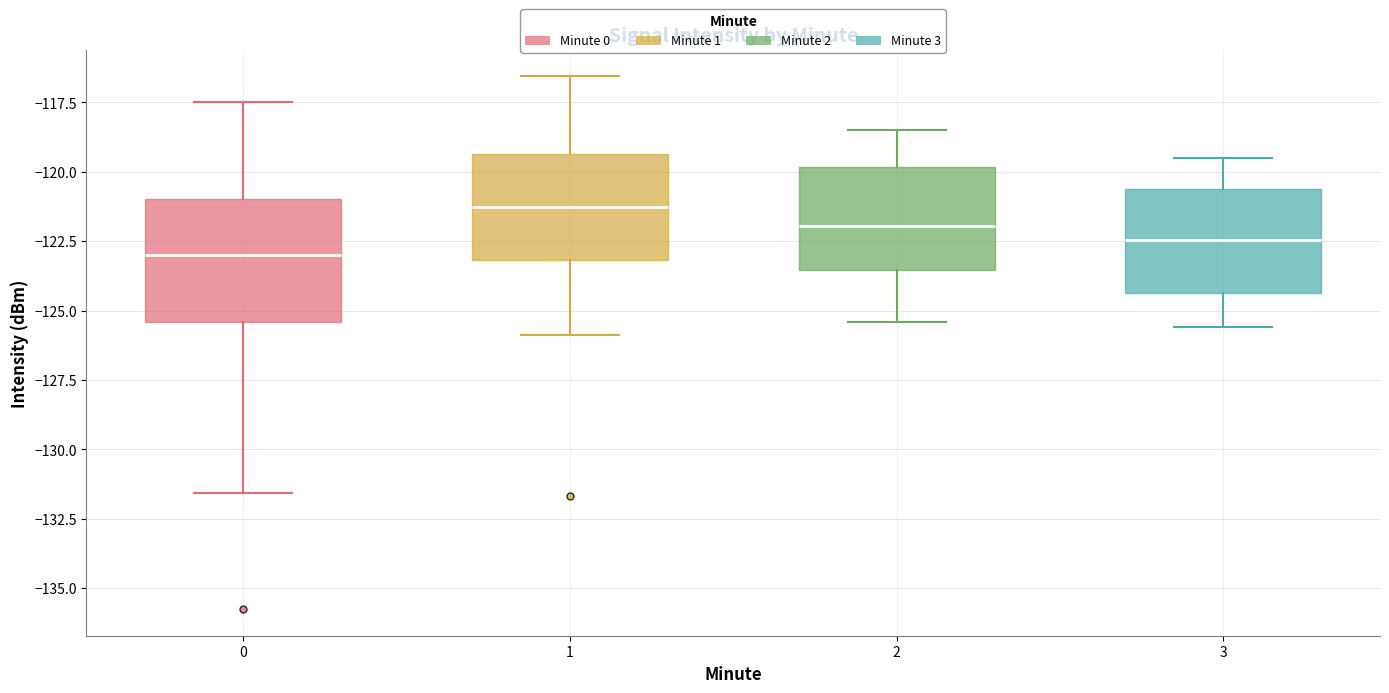

Where does the lower whisker of the box at x = 3 end on the y-axis? The values are not printed on the chart, so give them approximately, as read against the axis.

-125.5